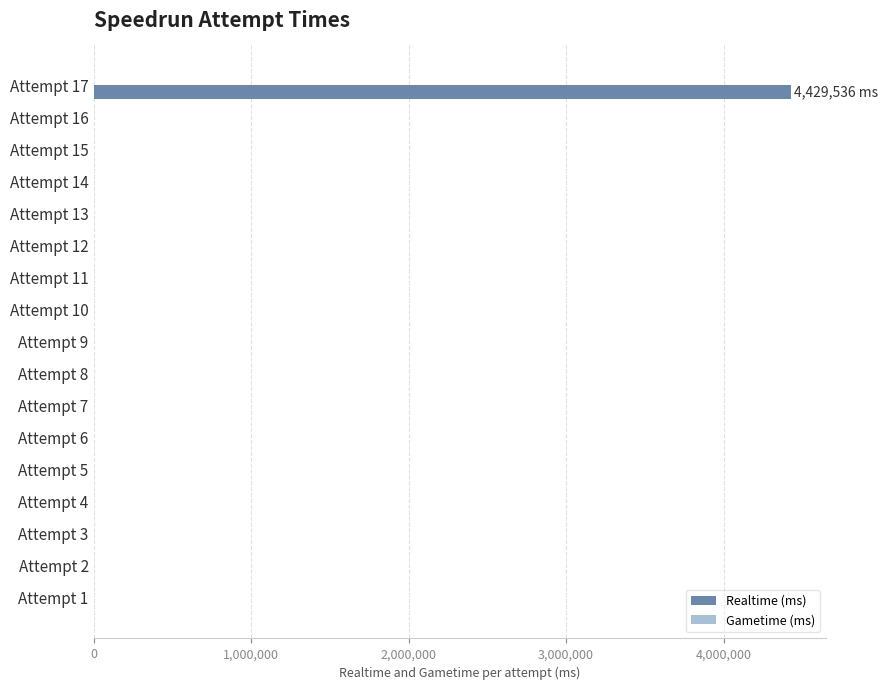

Between Attempt 8 and Attempt 17, which is larger?

Attempt 17